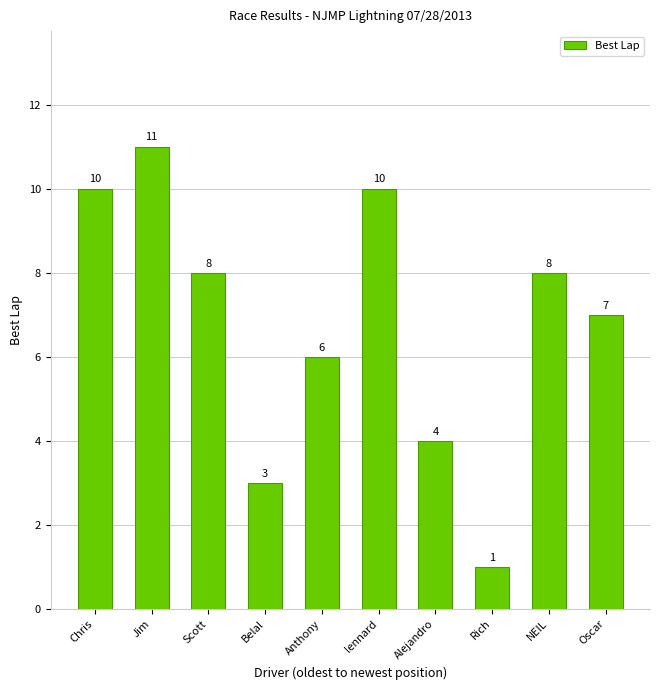

Reading left to right, list all the values displayed in this chart.

Chris=10	Jim=11	Scott=8	Belal=3	Anthony=6	lennard=10	Alejandro=4	Rich=1	NEIL=8	Oscar=7